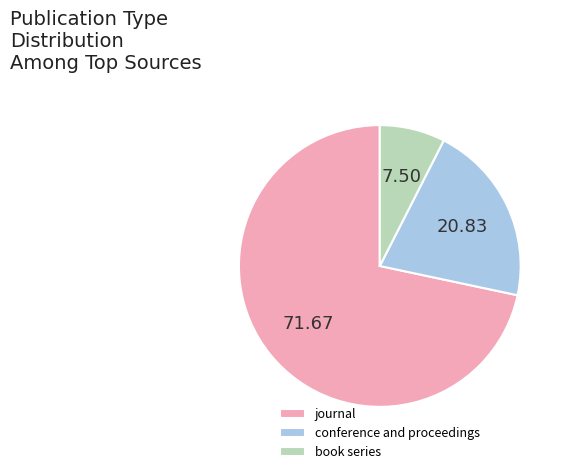

Is journal the majority of the pie?

Yes